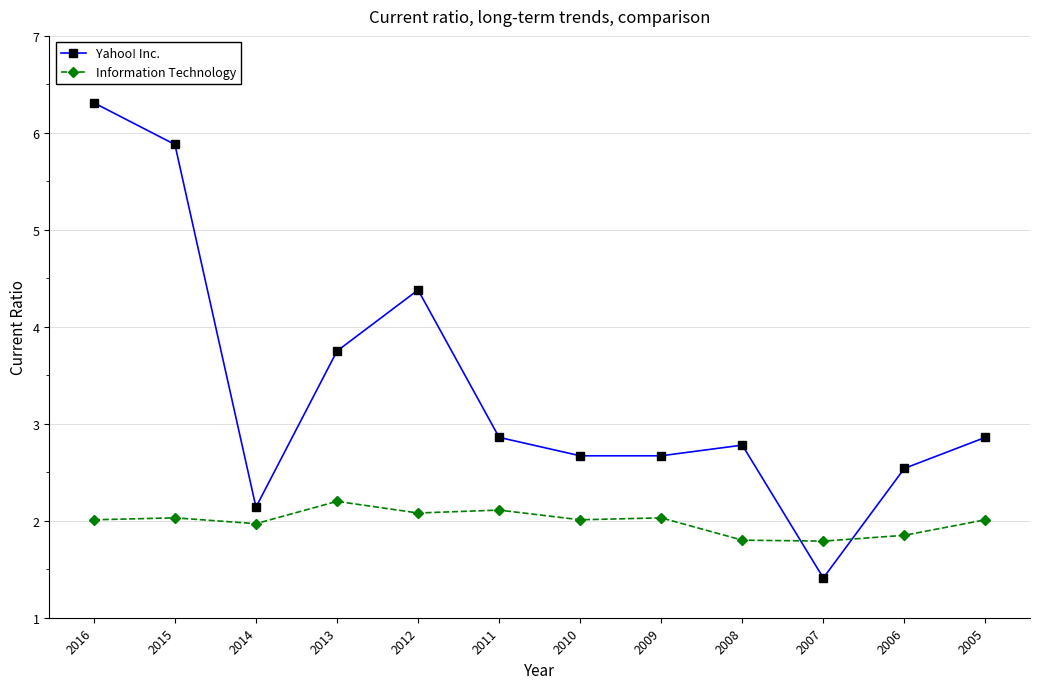

True or false: Information Technology and Yahoo! Inc. intersect in this chart.

True